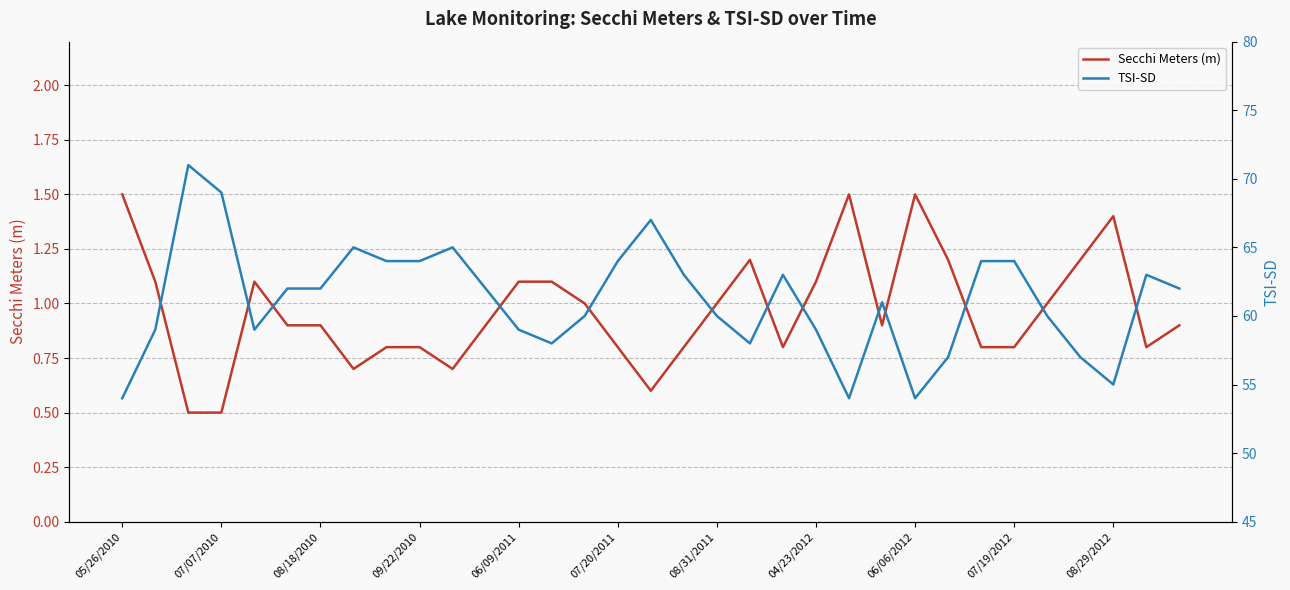

What is the sum of all TSI-SD values?

2018.0